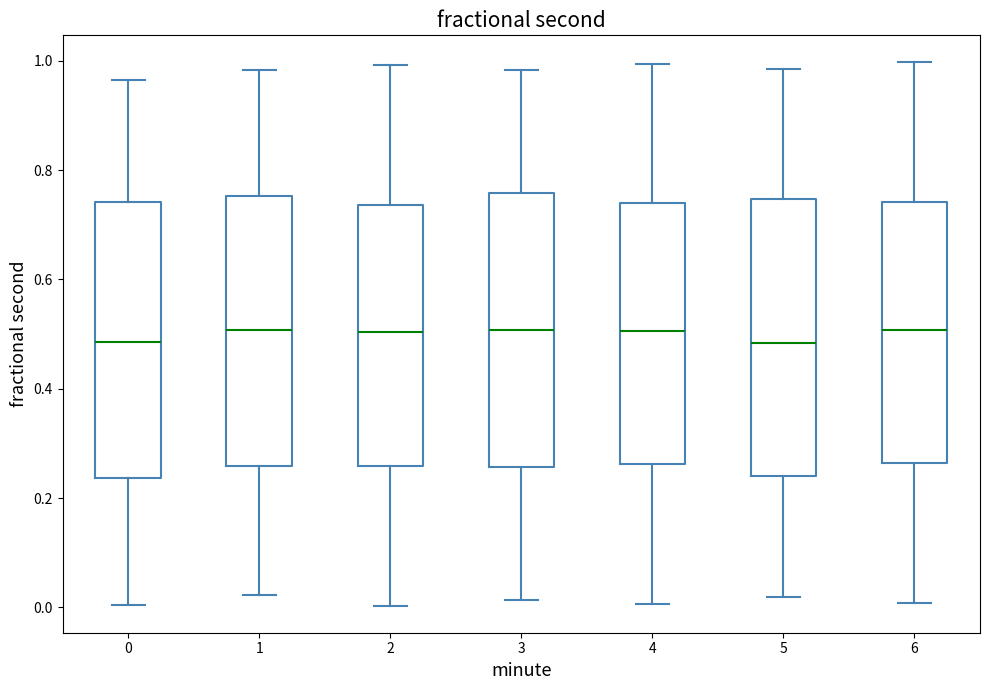

Reading left to right, read every box against the y-axis: the position of its median line, the range the box covers, and the ends of its whiskers. The values are not printed on the chart, so give them approximately, as read against the axis.

0: median 0.48, box 0.24 to 0.74, whiskers 0.00 to 0.96
1: median 0.50, box 0.26 to 0.76, whiskers 0.02 to 0.98
2: median 0.50, box 0.26 to 0.74, whiskers 0.00 to 1.00
3: median 0.50, box 0.26 to 0.76, whiskers 0.02 to 0.98
4: median 0.50, box 0.26 to 0.74, whiskers 0.00 to 1.00
5: median 0.48, box 0.24 to 0.74, whiskers 0.02 to 0.98
6: median 0.50, box 0.26 to 0.74, whiskers 0.00 to 1.00